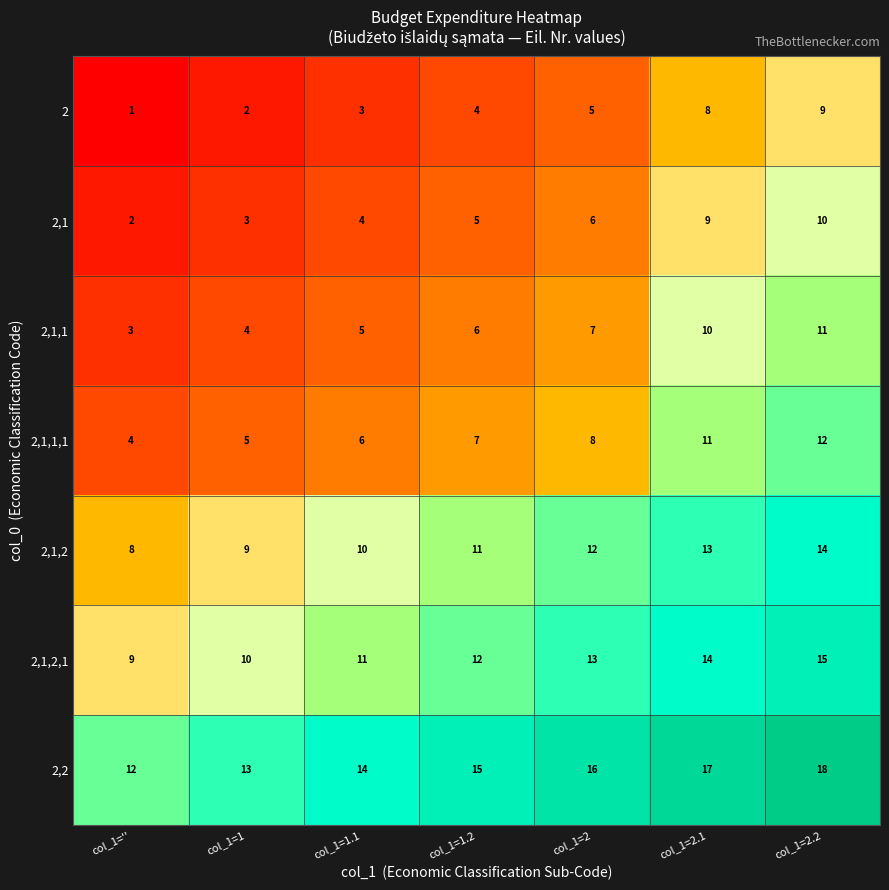

What is the average value of the 2,1,1 series?

7